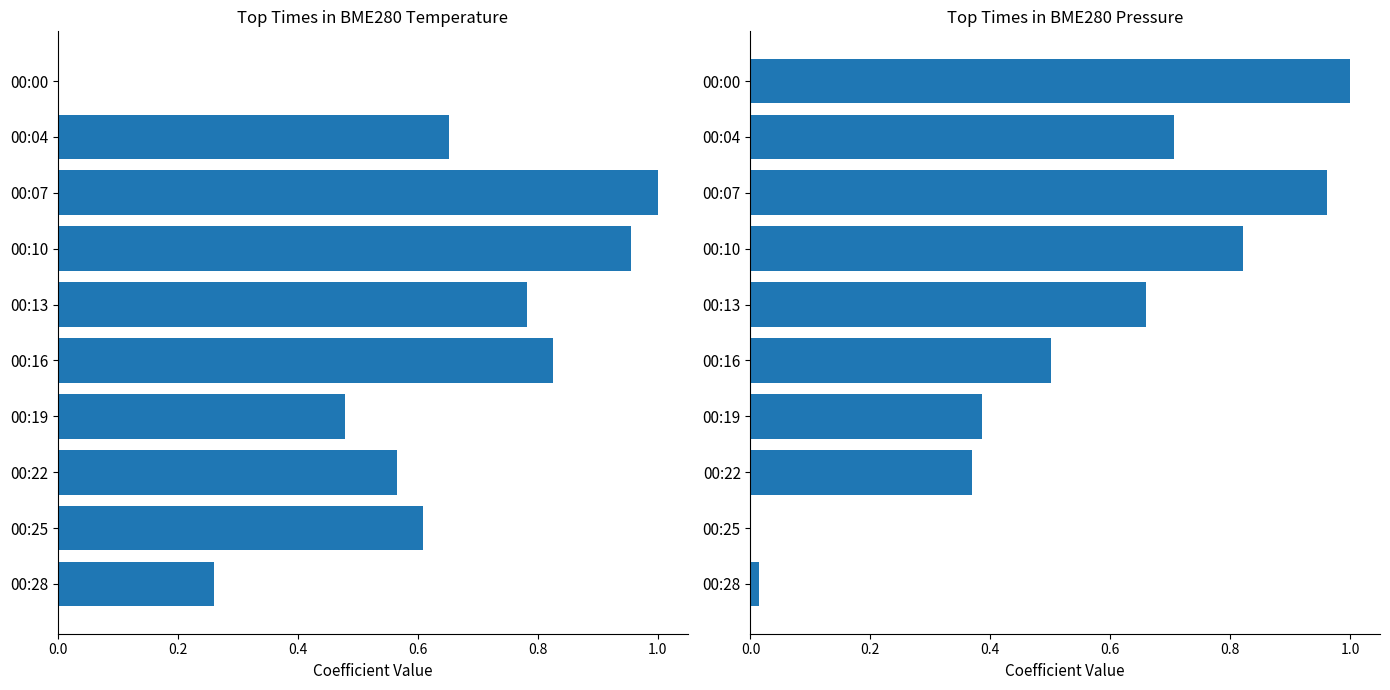

Is the value of BME280_pressure at 00:22 greater than the value of BME280_temperature at 00:25?

No